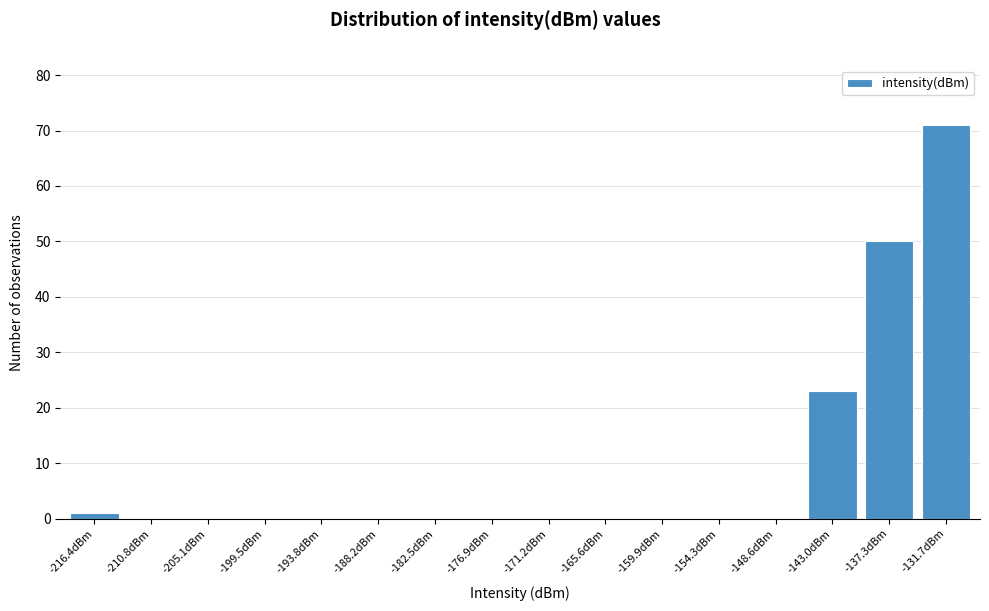

Reading right to left, list all the values displayed in this chart.

-131.7dBm=71	-137.3dBm=50	-143.0dBm=23	-148.6dBm=0	-154.3dBm=0	-159.9dBm=0	-165.6dBm=0	-171.2dBm=0	-176.9dBm=0	-182.5dBm=0	-188.2dBm=0	-193.8dBm=0	-199.5dBm=0	-205.1dBm=0	-210.8dBm=0	-216.4dBm=1